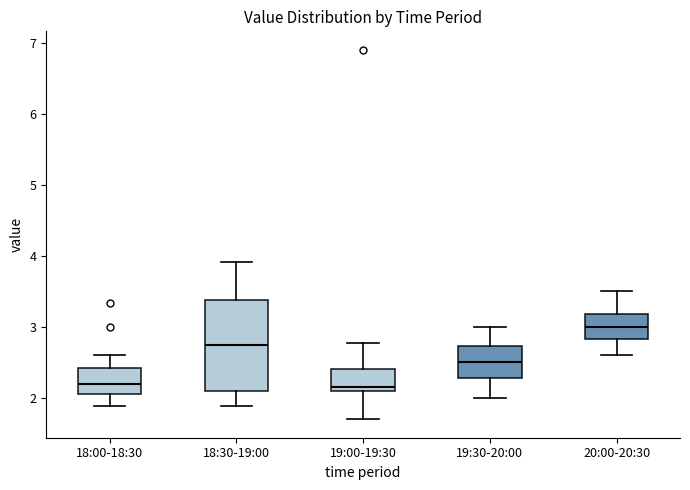

Which box is the tallest, from its lower edge to its upper edge?

18:30-19:00